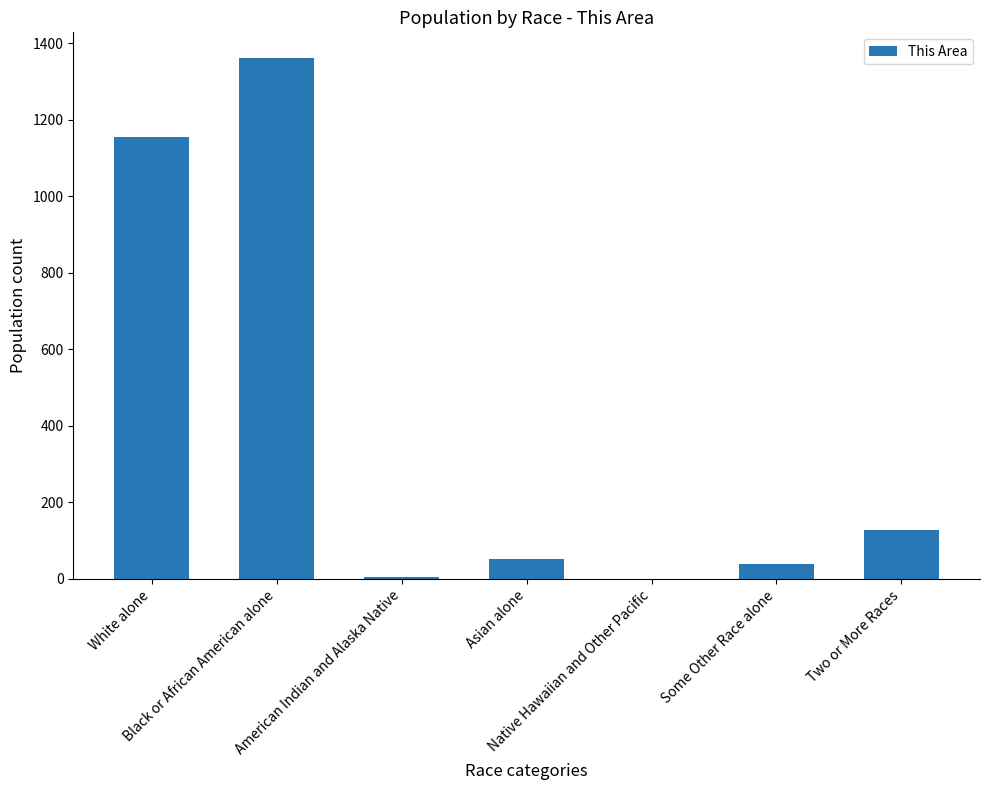

Count the number of categories in the chart.

7